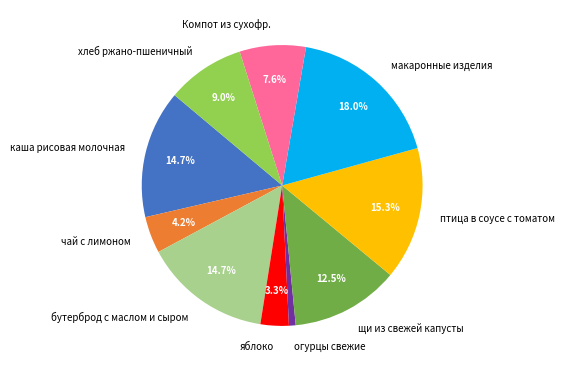

To the nearest percent, what portion does хлеб ржано-пшеничный represent?

9%